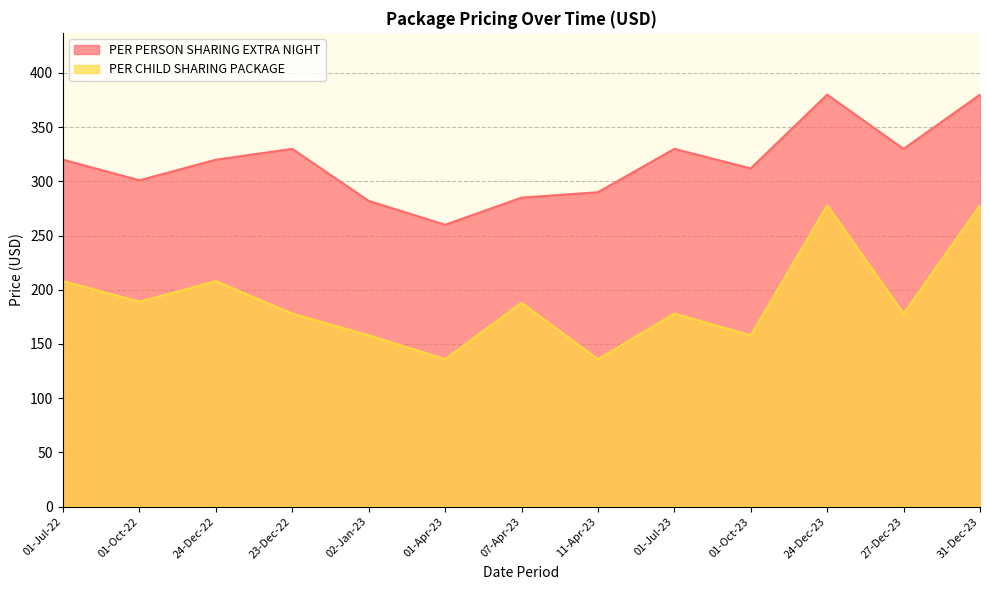

What is the value of the PER PERSON SHARING EXTRA NIGHT point at the 13th from the left?

380